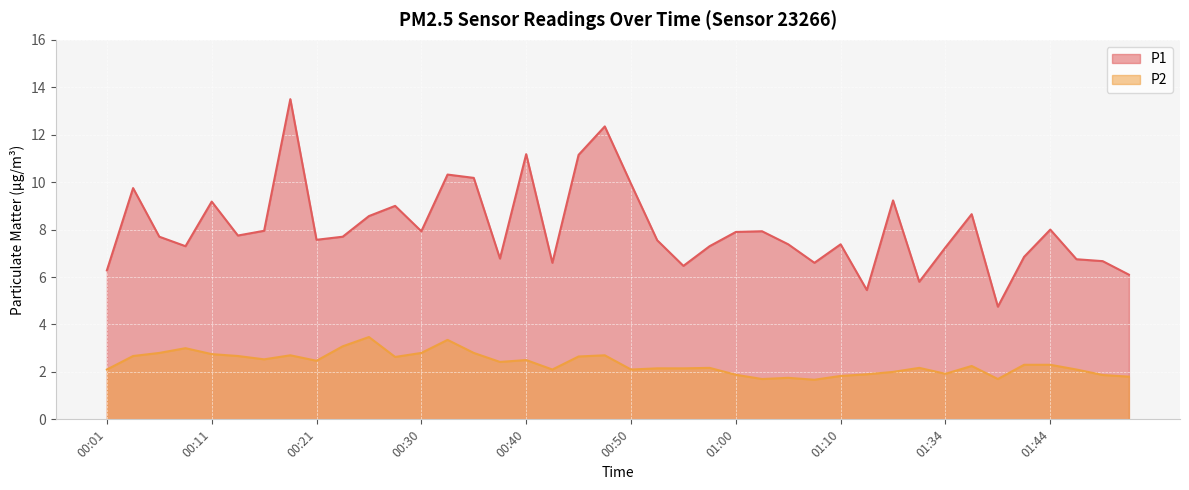

What position from the right is 00:06?

38